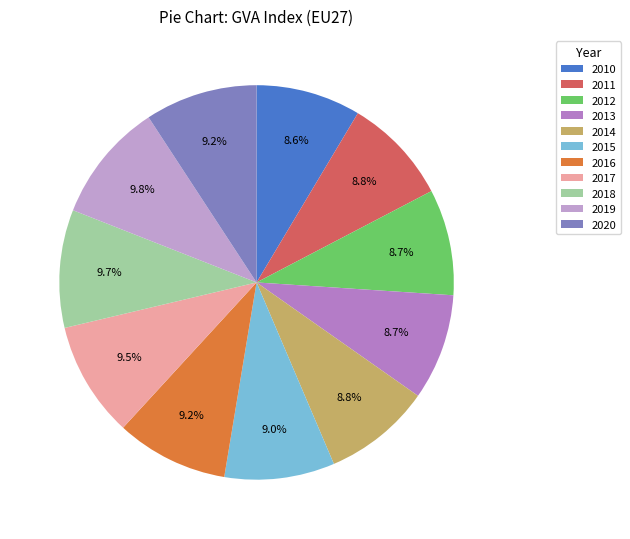

How many slices are in this pie chart?

11